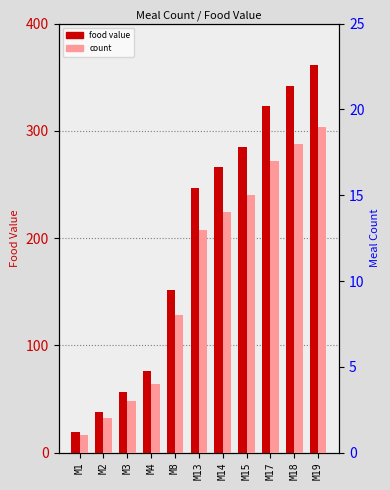

What is the value of the food value bar at the 11th from the left?

361